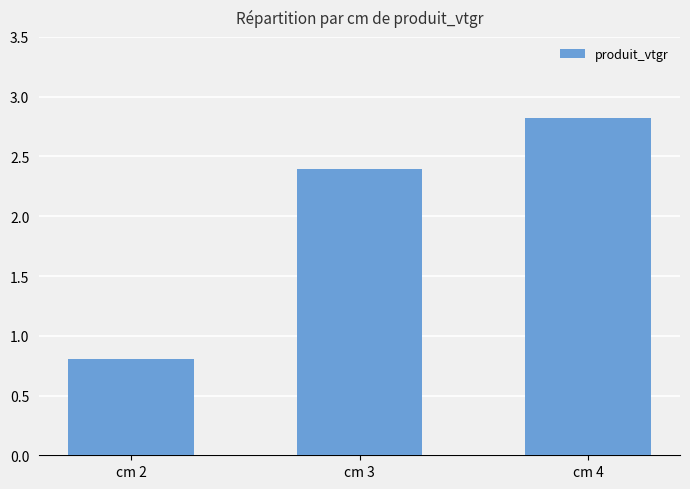

Rank the categories by value from lowest to highest.

cm 2, cm 3, cm 4